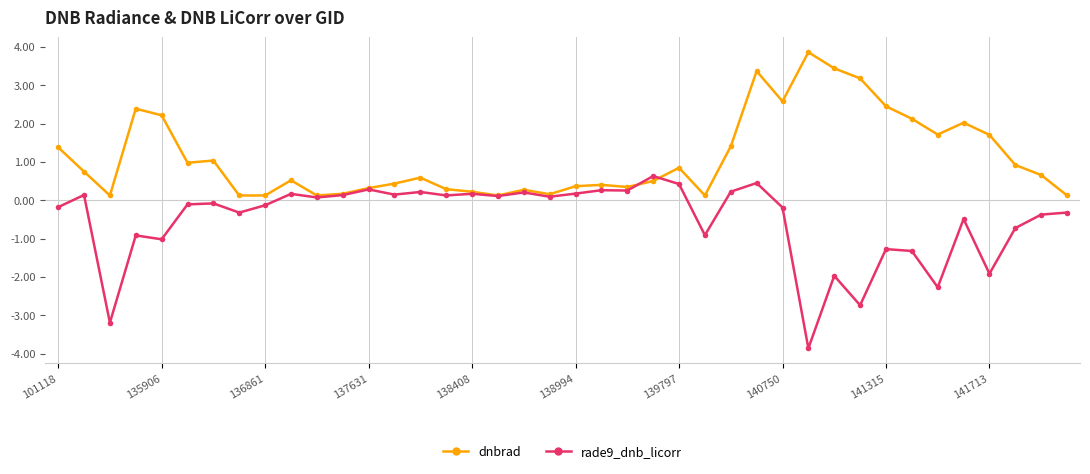

How many values in the rade9_dnb_licorr series exceed 0?

19